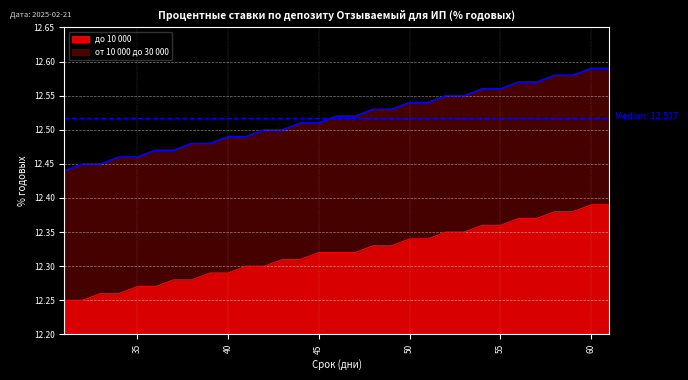

Count the от 10 000 до 30 000 values in the range 12 to 13.

31